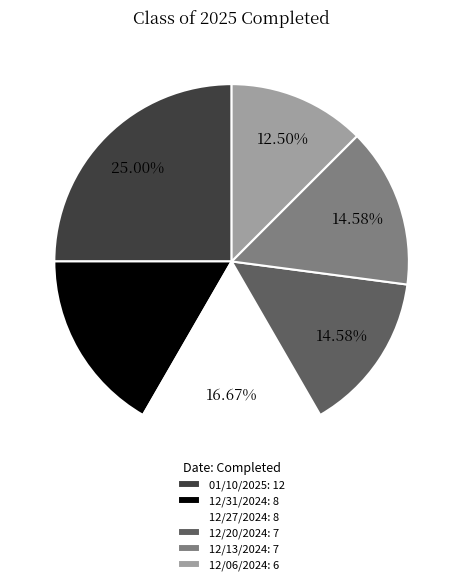

How many slices are in this pie chart?

6